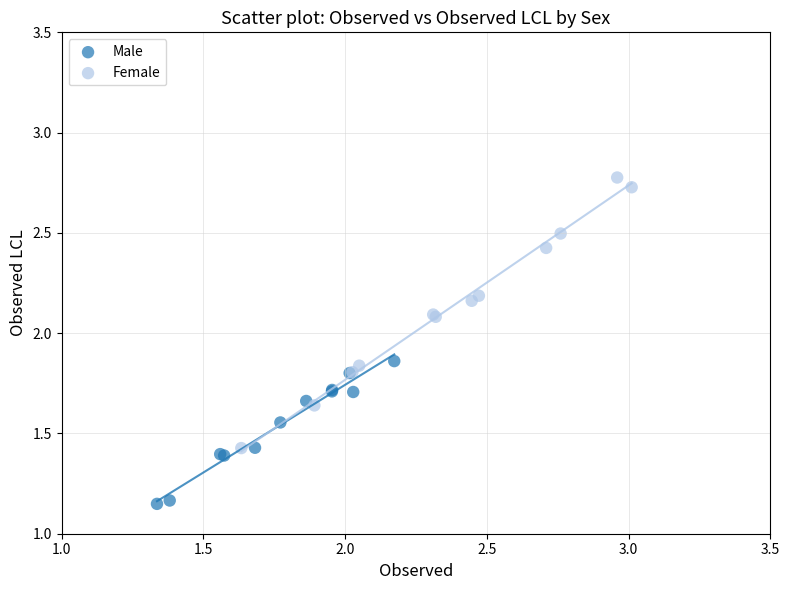

Which series has the widest spread of Y values?

Female